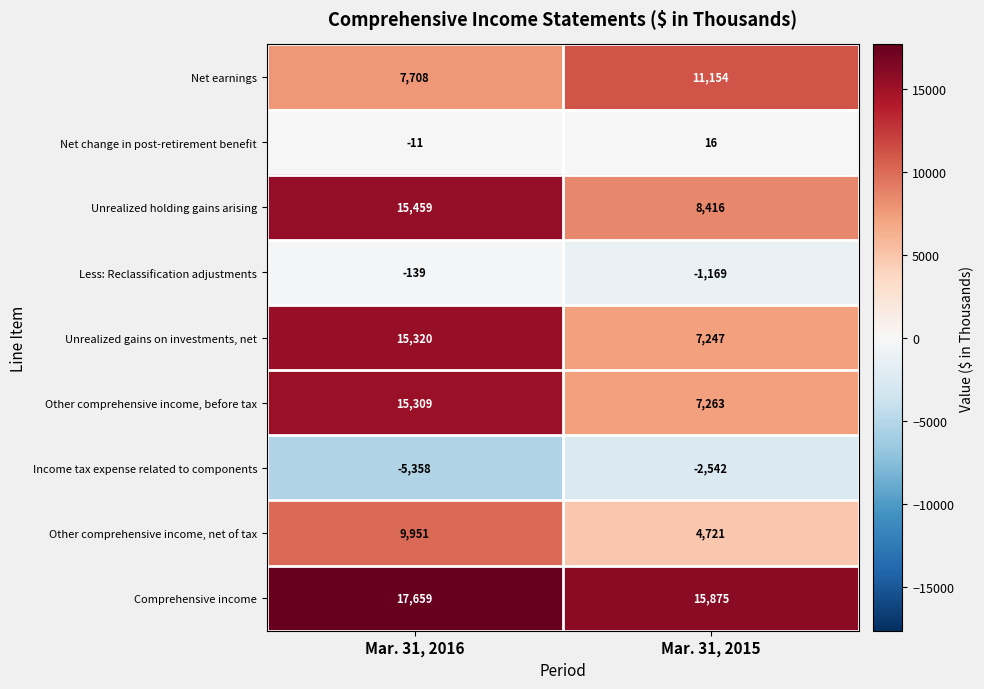

Which series has the largest total across all categories?

Comprehensive income